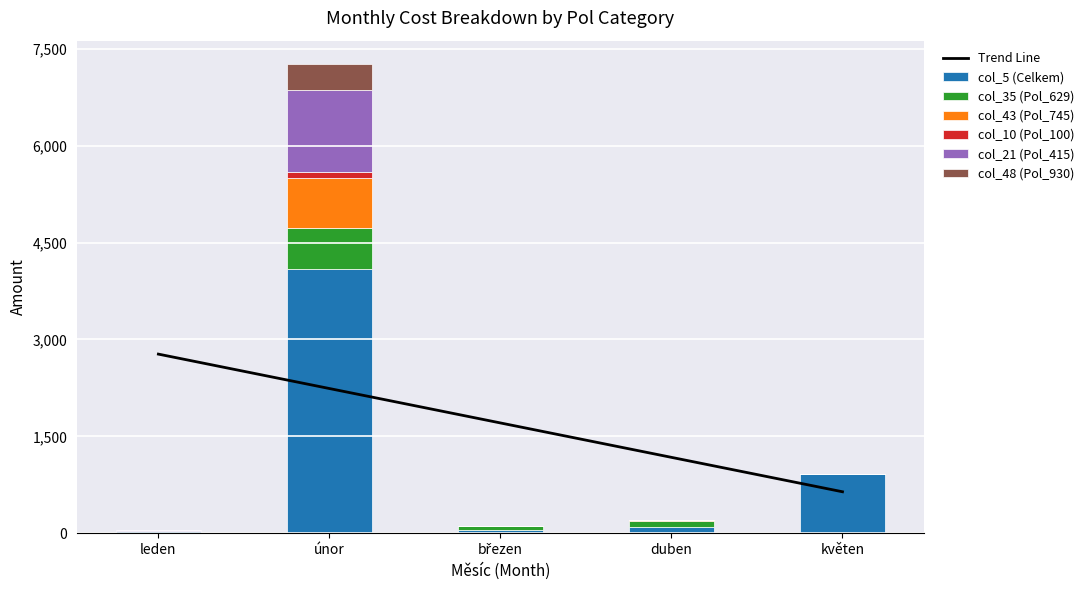

What is the highest value of the col_5 (Celkem) series?

4092.8